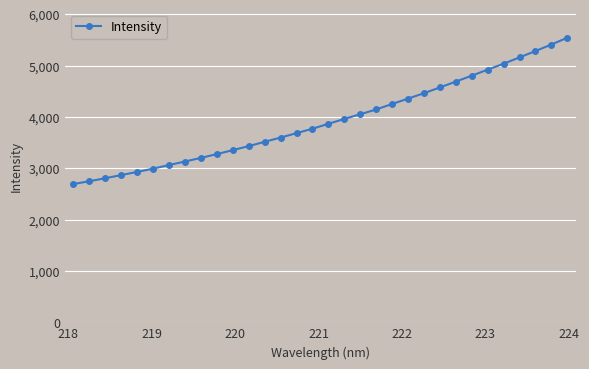

What is the value of the 20th point from the left?

4146.9